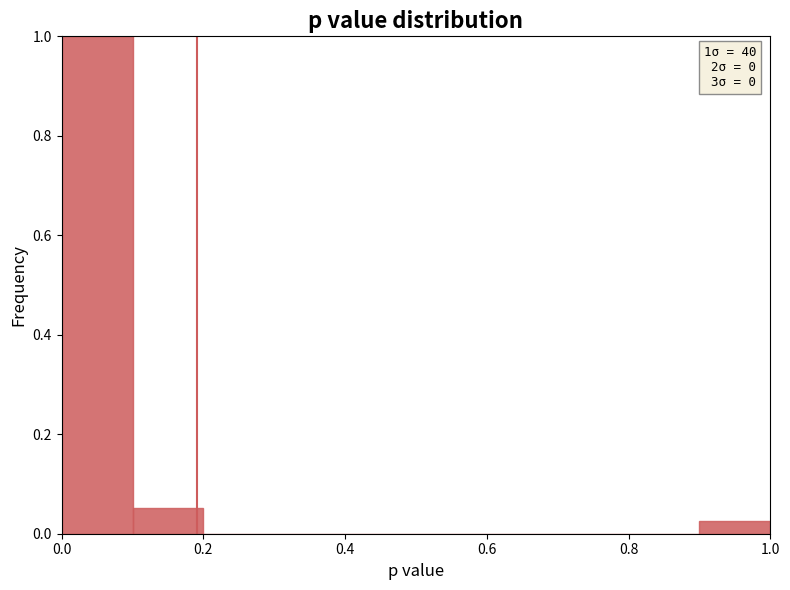

Which range on the x-axis has the tallest bar?

0.0 to 0.1